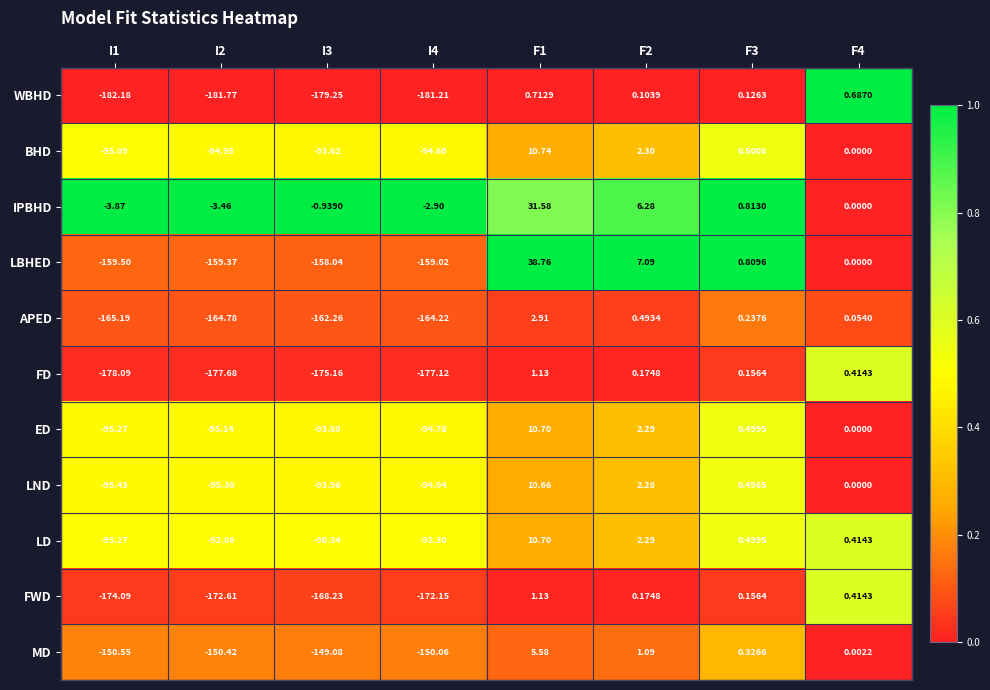

Is the value of MD at I4 greater than the value of IPBHD at F1?

No